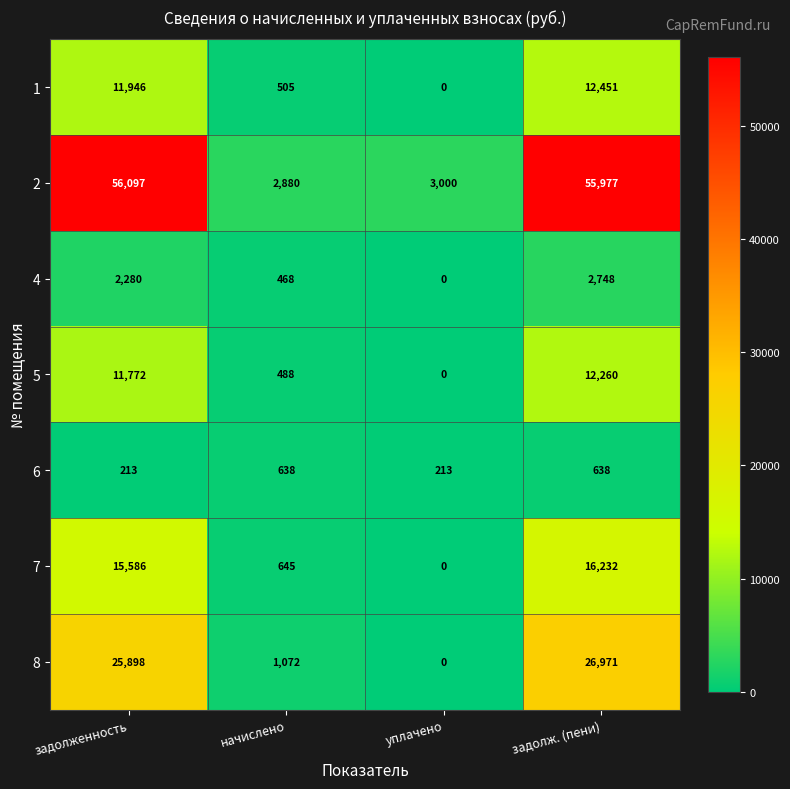

The 5 series shows -8404 at уплачено. True or false?

False